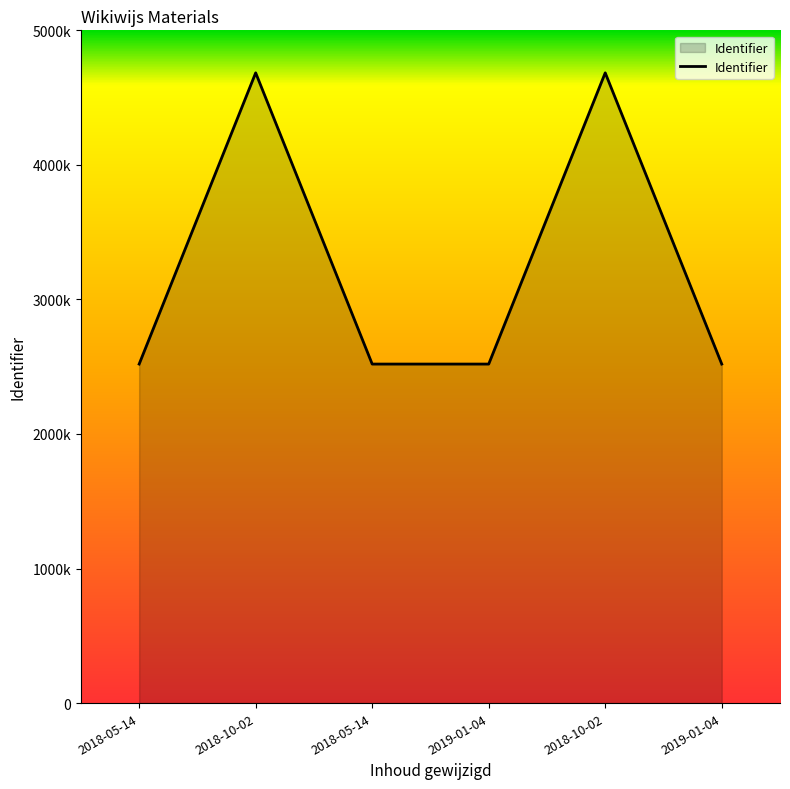

What is the difference between the second highest and minimum values?

2164499